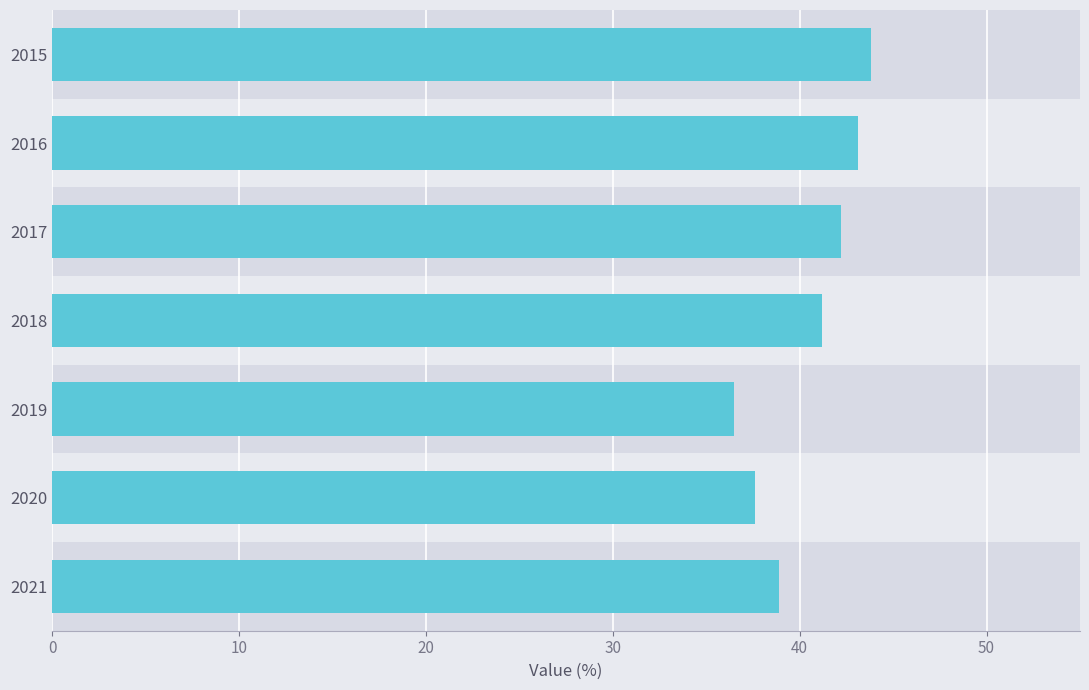

List the labels in order of value, largest first.

2015, 2016, 2017, 2018, 2021, 2020, 2019